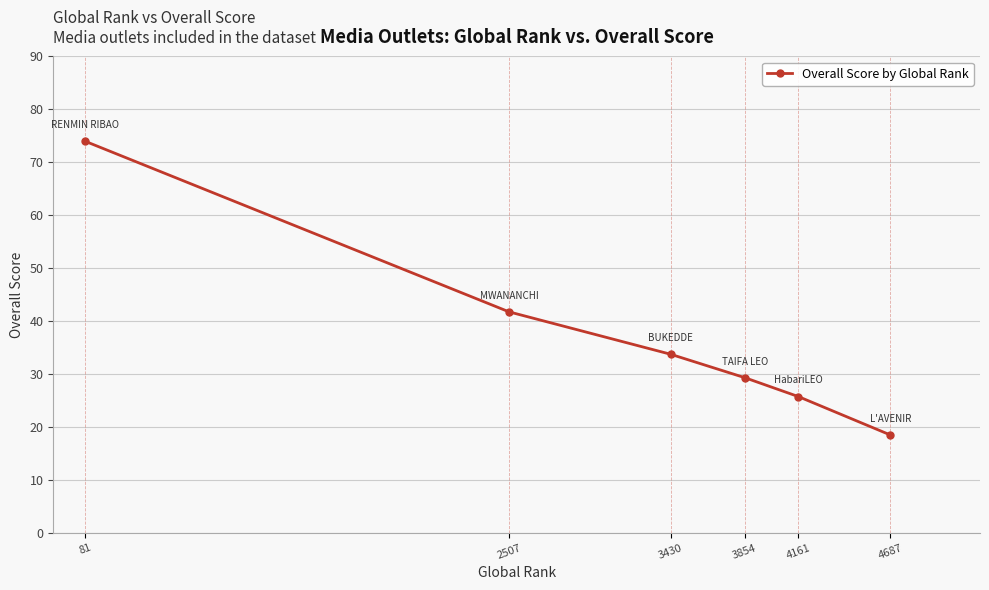

List the labels in order of value, smallest first.

4687, 4161, 3854, 3430, 2507, 81